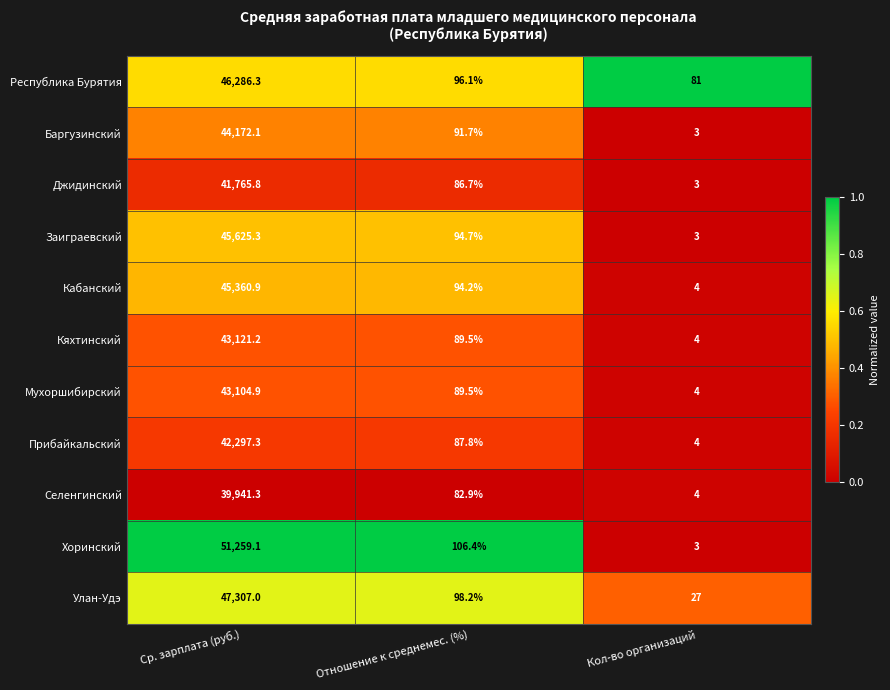

Between Ср. зарплата (руб.) and Кол-во организаций, which series saw the biggest shift?

Хоринский